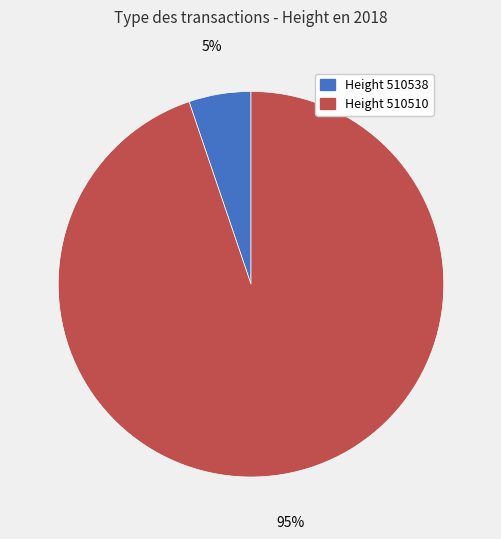

Is the sum of Height 510538 and Height 510510 greater than half?

Yes